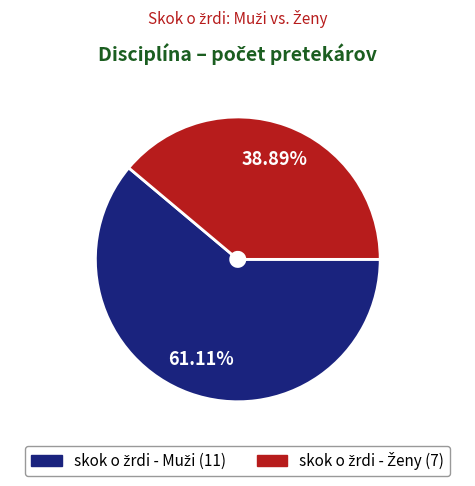

Is there any slice that represents more than half of the pie?

Yes